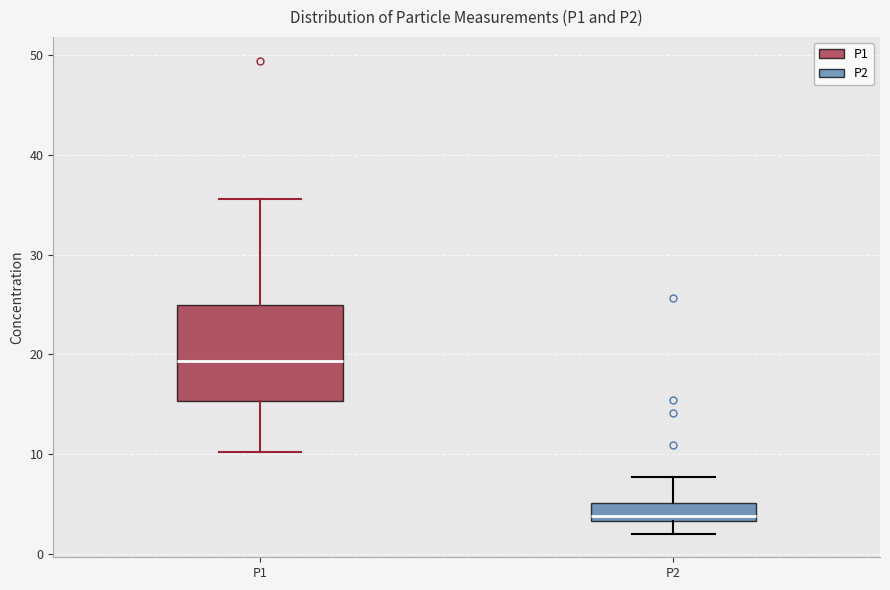

Where does the median line of the box for P1 sit on the y-axis? The values are not printed on the chart, so give them approximately, as read against the axis.

19